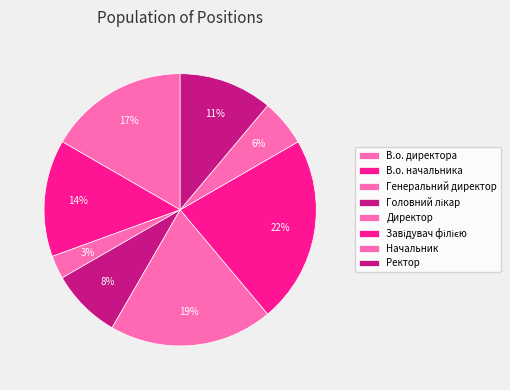

How many segments does this pie chart have?

8